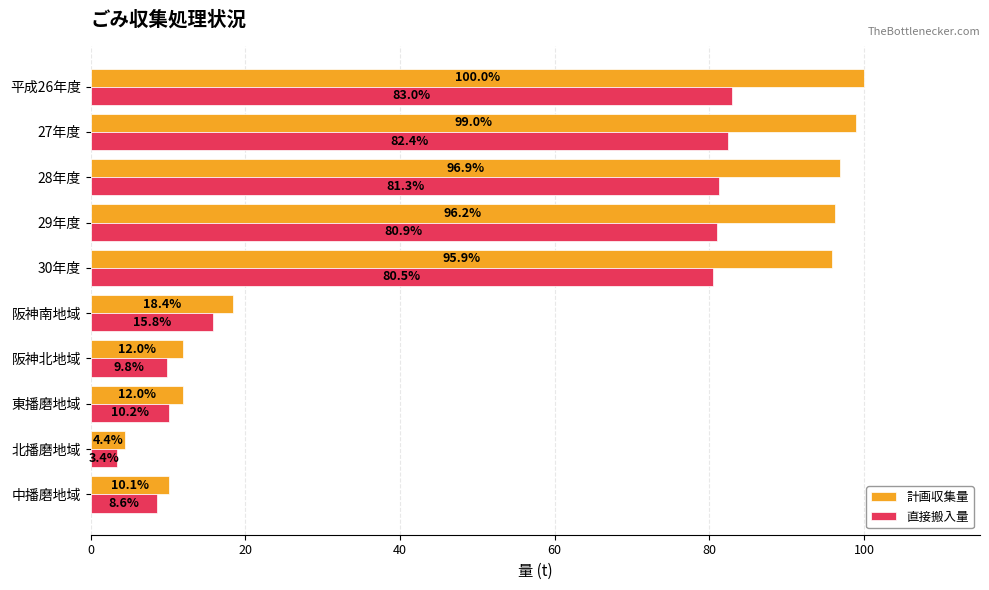

What is the difference between the second highest and second lowest values in the 直接搬入量 series?

73.8